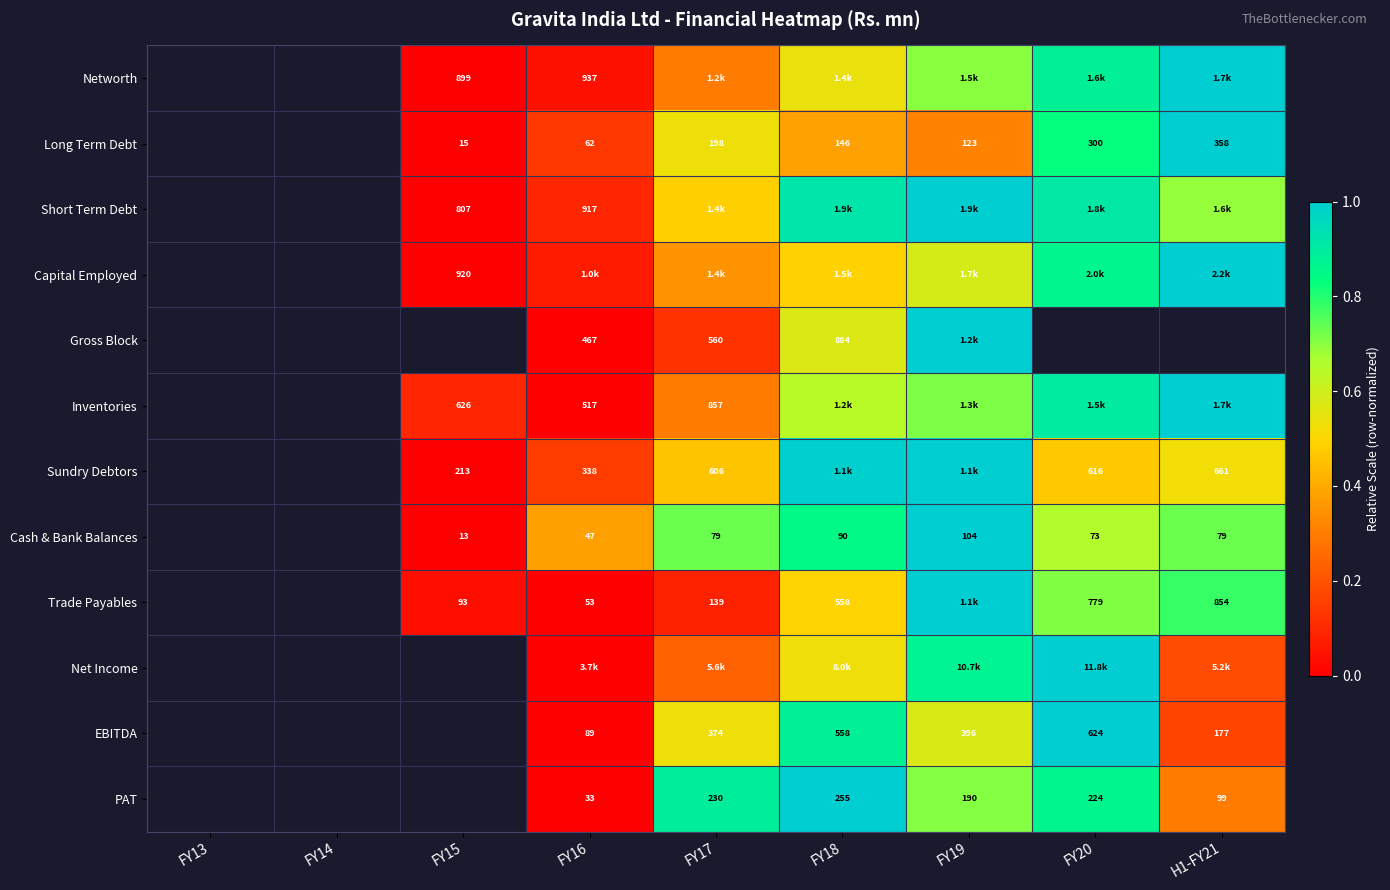

The value of Long Term Debt at FY16 is 0.2. True or false?

False